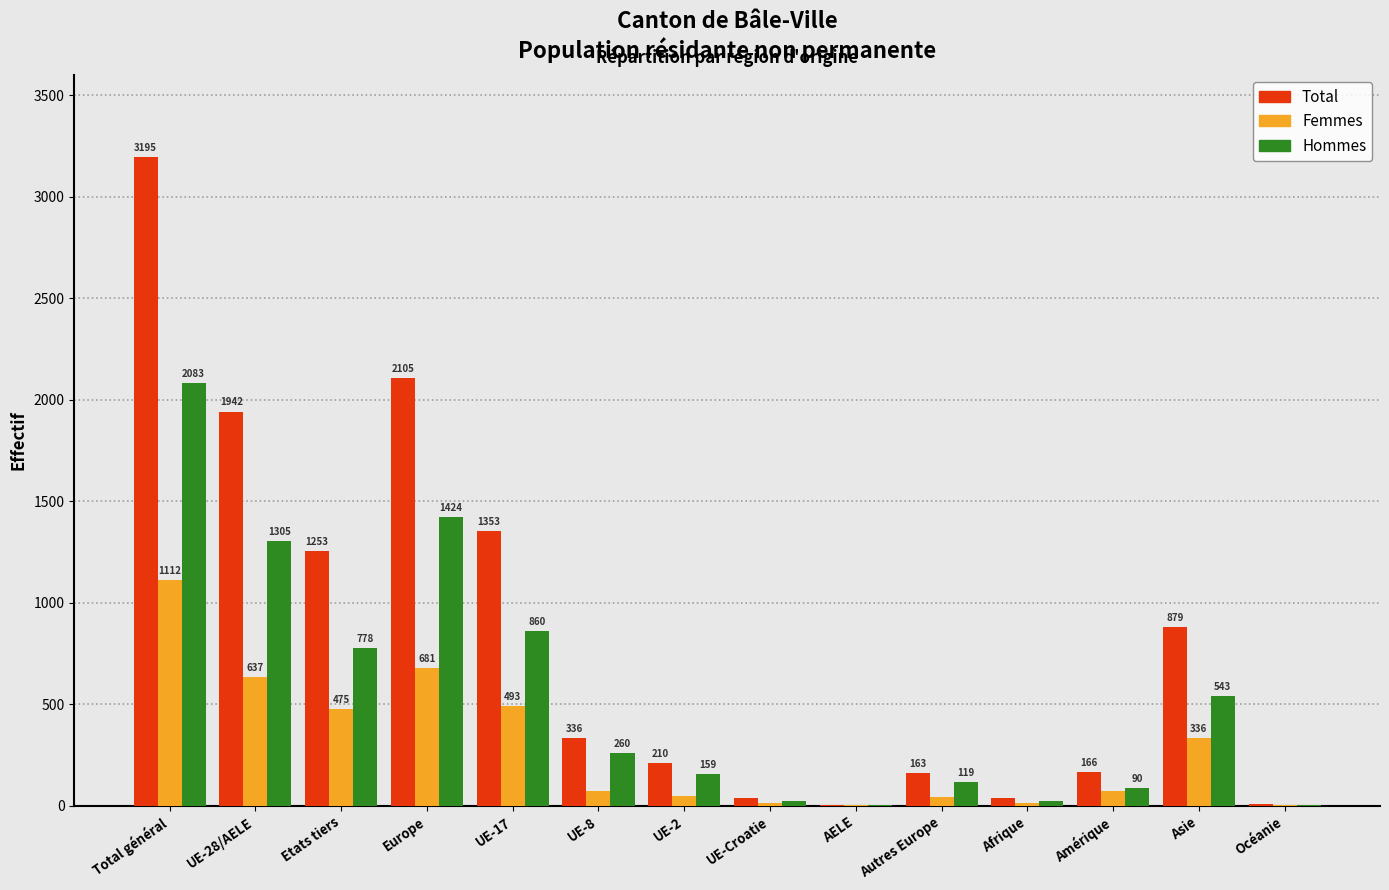

Reading right to left, list all the values displayed in this chart.

Total: Océanie=8	Asie=879	Amérique=166	Afrique=37	Autres Europe=163	AELE=6	UE-Croatie=37	UE-2=210	UE-8=336	UE-17=1353	Europe=2105	Etats tiers=1253	UE-28/AELE=1942	Total général=3195
Femmes: Océanie=5	Asie=336	Amérique=76	Afrique=14	Autres Europe=44	AELE=3	UE-Croatie=14	UE-2=51	UE-8=76	UE-17=493	Europe=681	Etats tiers=475	UE-28/AELE=637	Total général=1112
Hommes: Océanie=3	Asie=543	Amérique=90	Afrique=23	Autres Europe=119	AELE=3	UE-Croatie=23	UE-2=159	UE-8=260	UE-17=860	Europe=1424	Etats tiers=778	UE-28/AELE=1305	Total général=2083